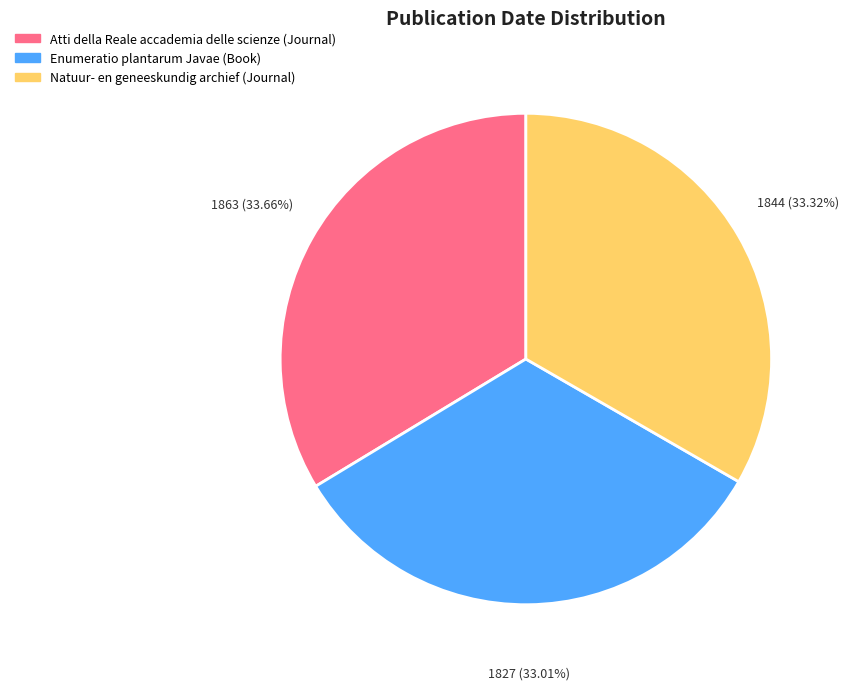

How many segments does this pie chart have?

3